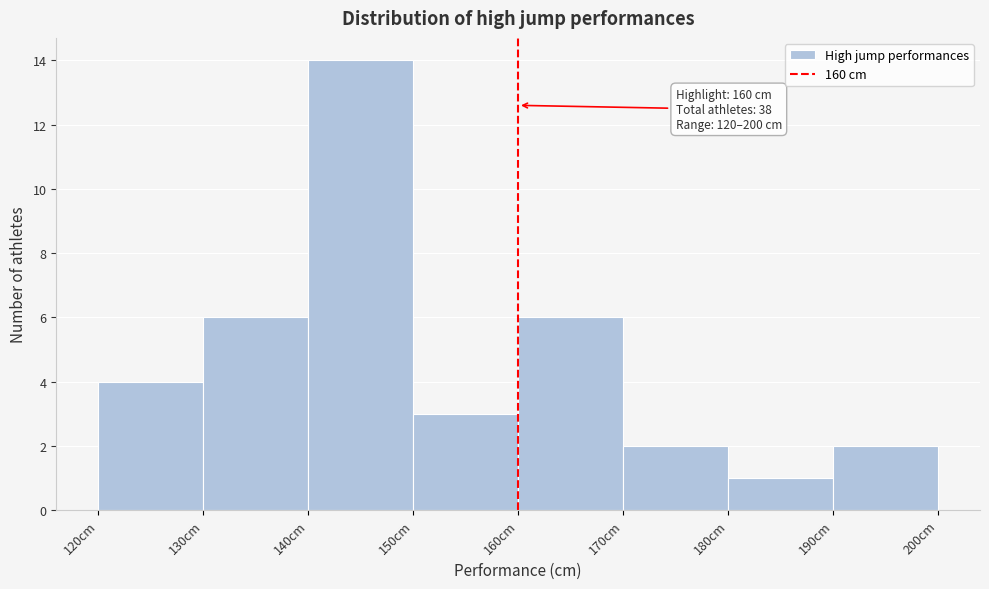

Which range on the x-axis has the tallest bar?

140 to 150